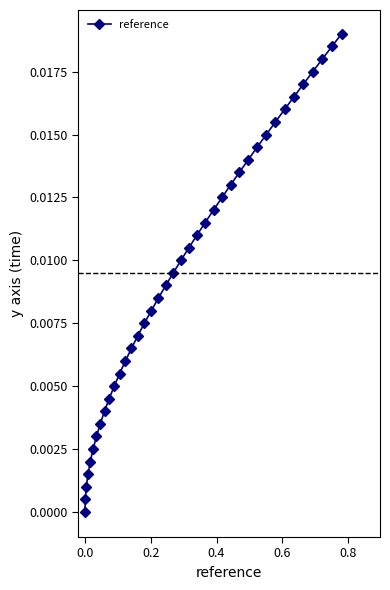

True or false: there are more than 2 points higher than both neighbors.

False